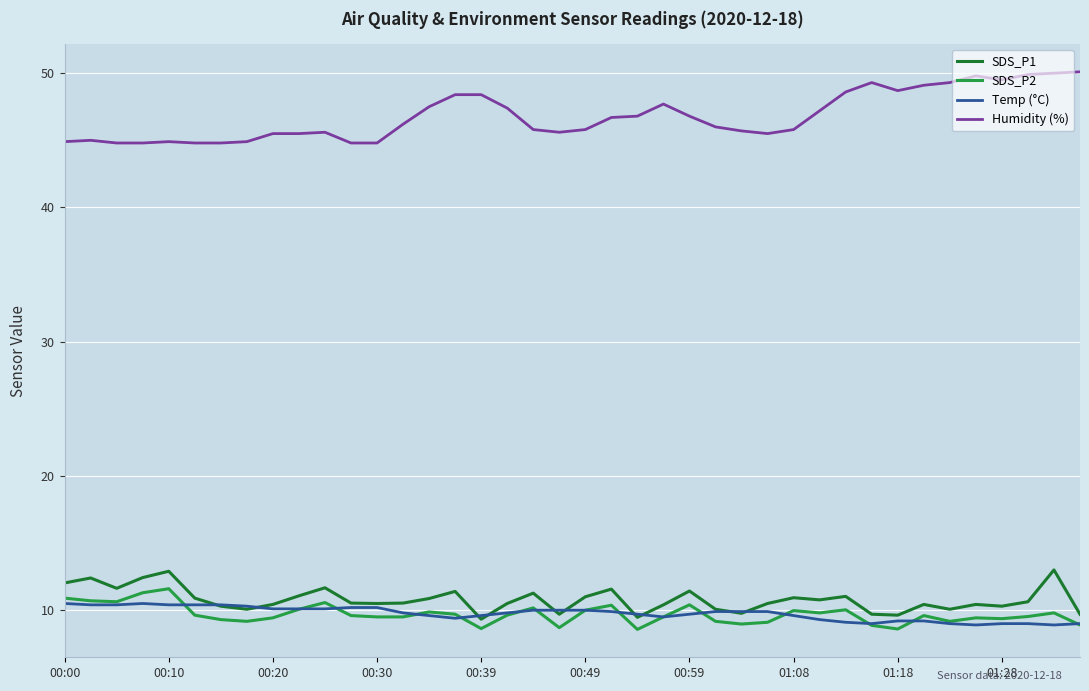

True or false: SDS_P2 and SDS_P1 cross at least once.

False